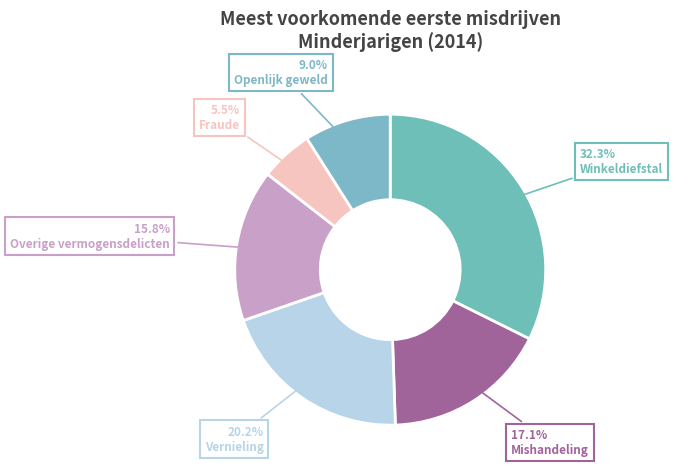

Is there a majority slice in this chart?

No